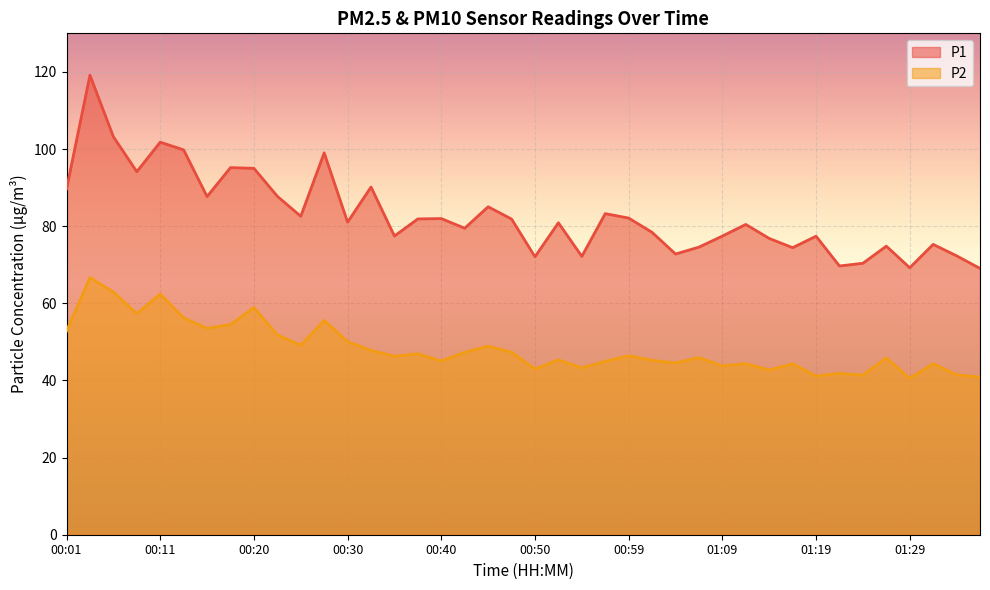

What position from the left is 01:36?

40